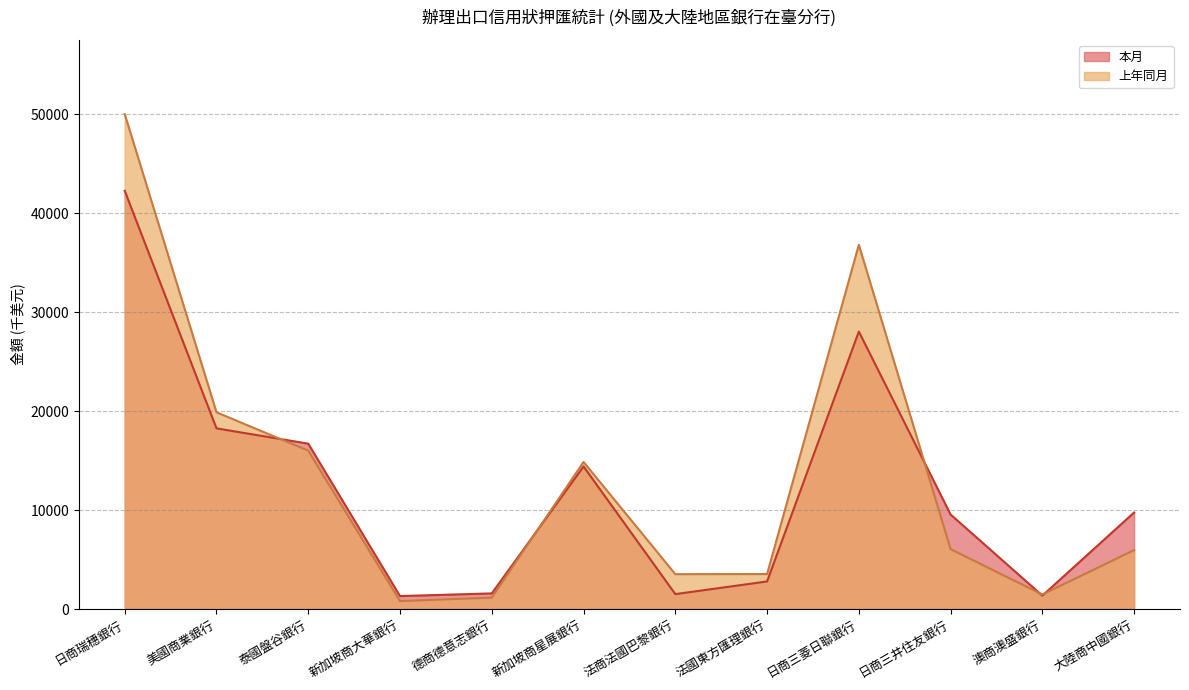

Where is 本月 nearest to the value 21787?

美國商業銀行